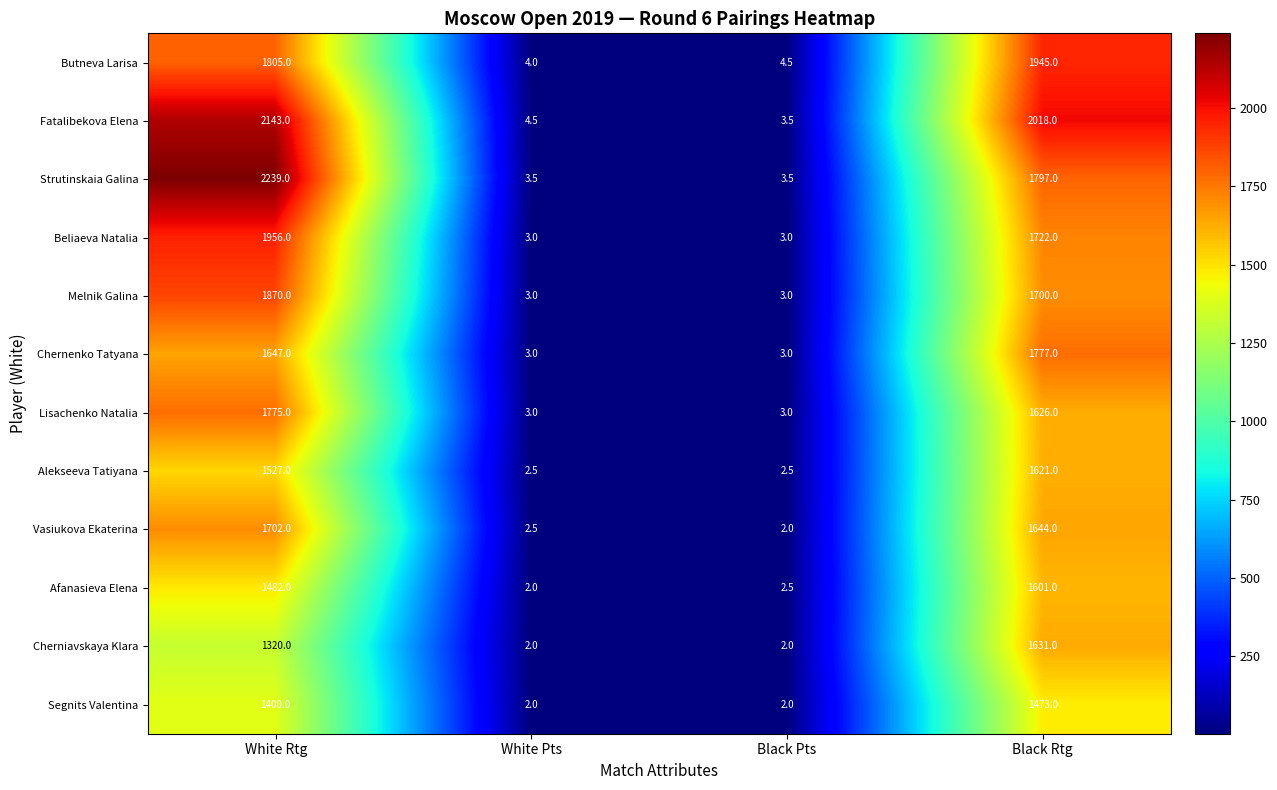

How many data points in Cherniavskaya Klara are less than 1320?

2